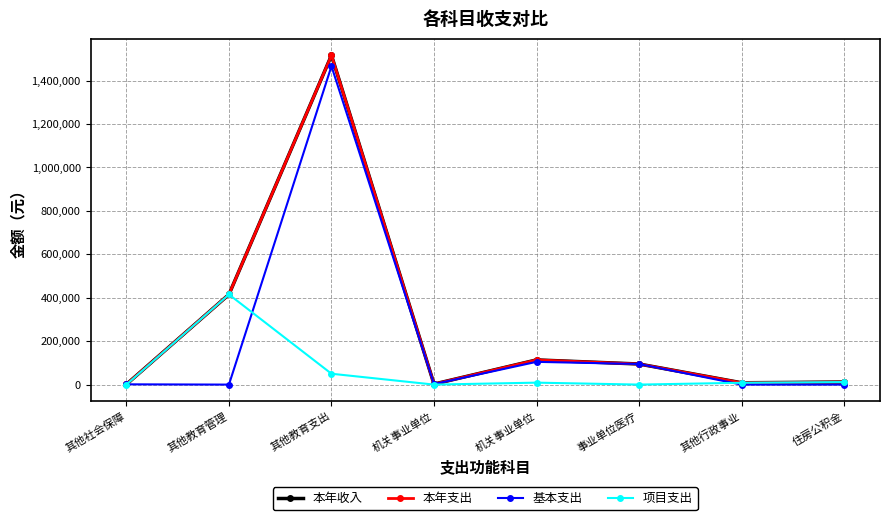

Does the chart have visible grid lines?

Yes